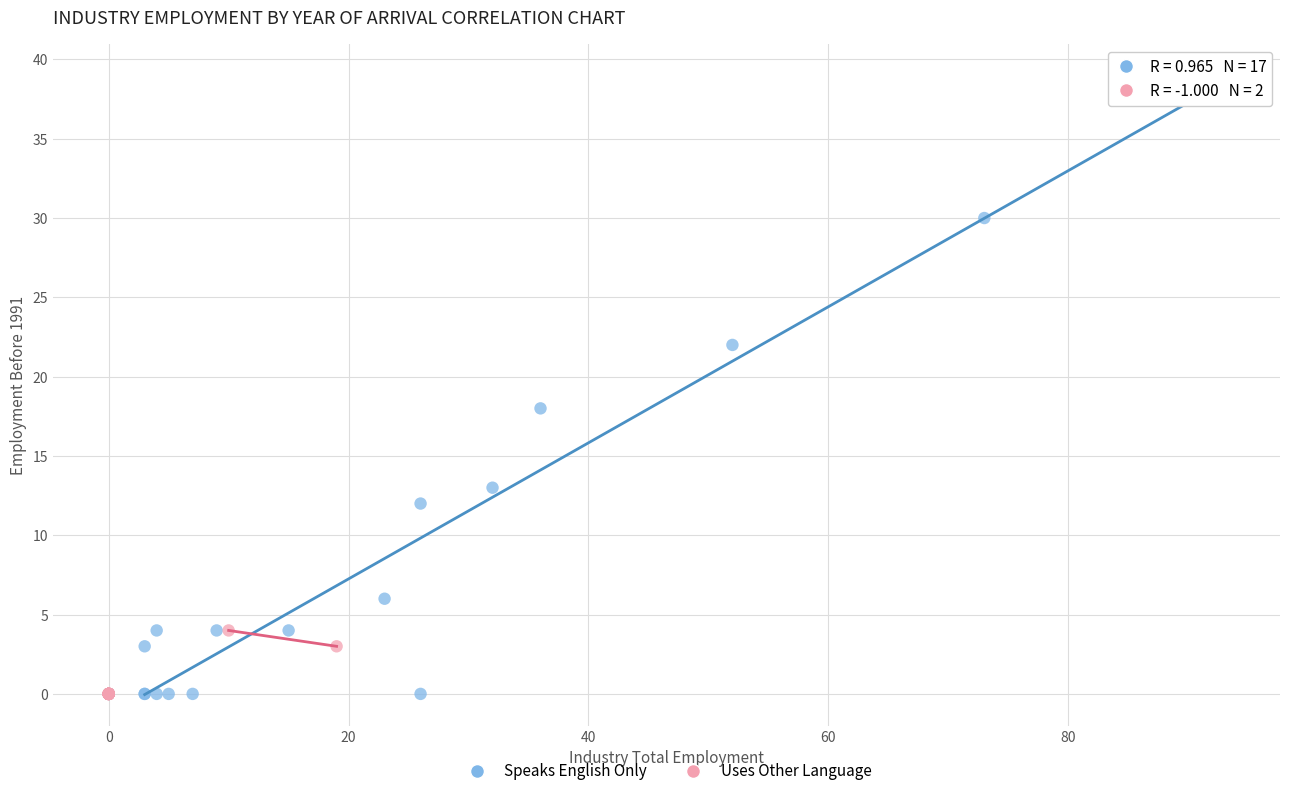

Which series has the largest Y range (max minus min)?

Speaks English Only